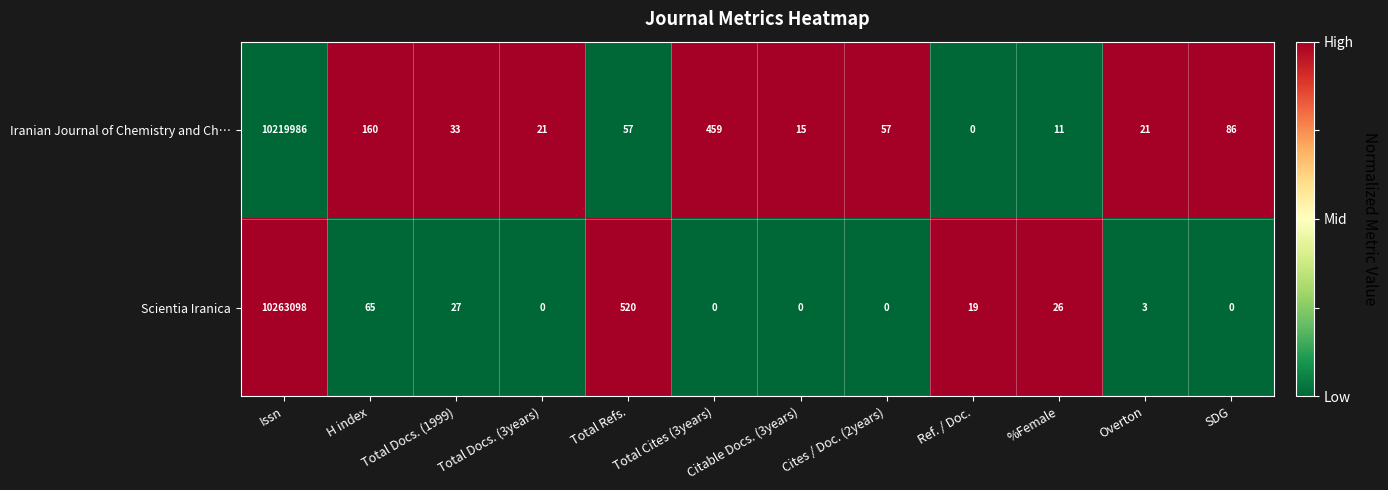

What is the difference between the Iranian Journal of Chemistry and Ch… values at Issn and Total Docs. (3years)?

10219965